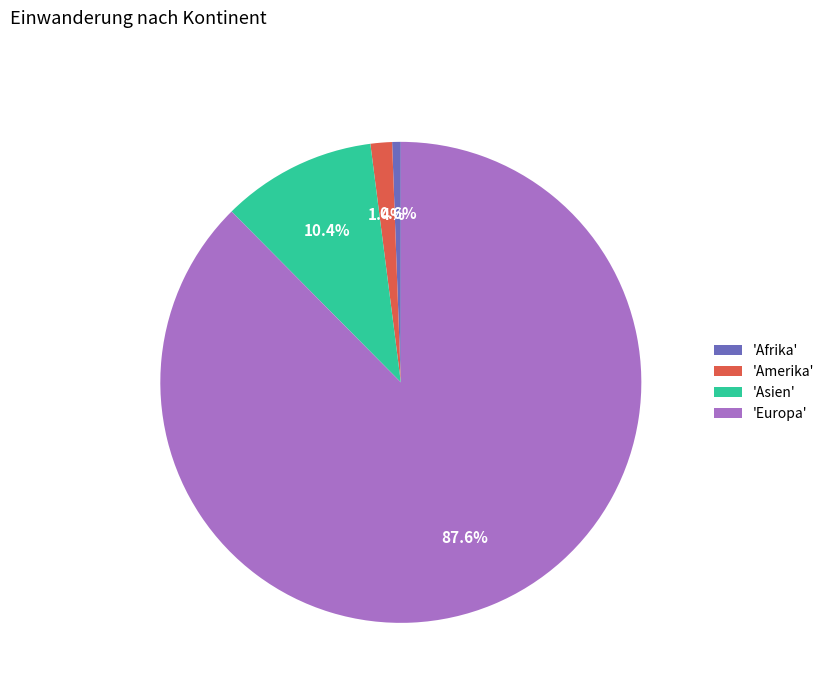

Which has a higher value, 'Europa' or 'Asien'?

'Europa'